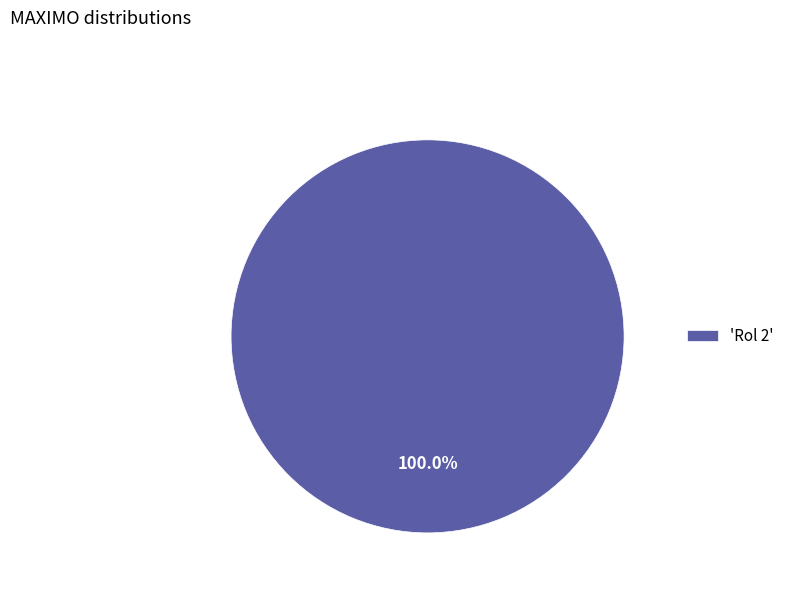

Does 'Rol 2' account for over 50% of the chart?

Yes